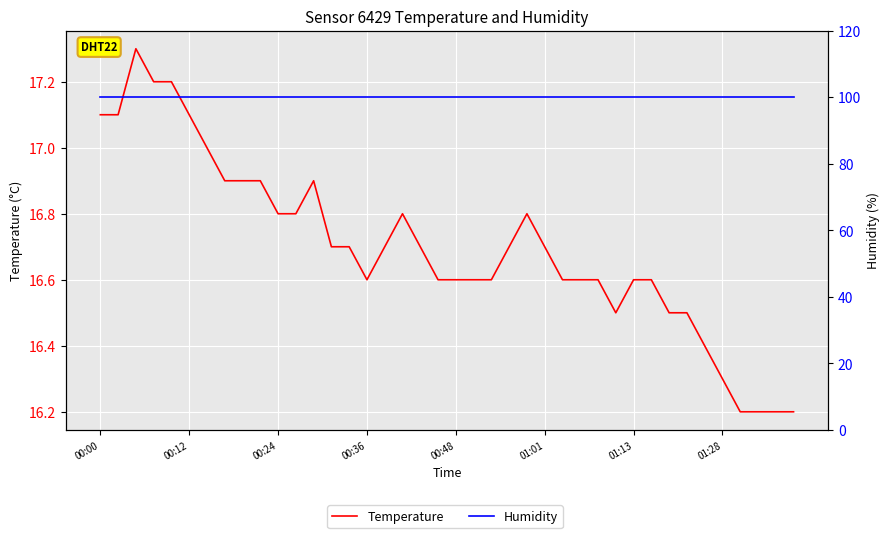

True or false: Humidity and Temperature cross at least once.

False